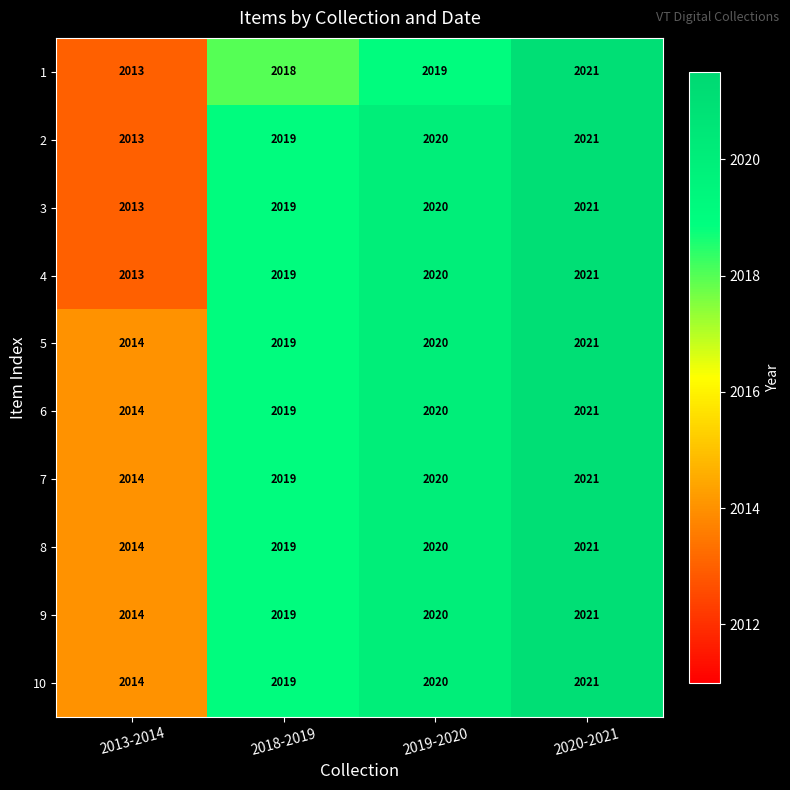

At which label does 1 reach its minimum?

2013-2014